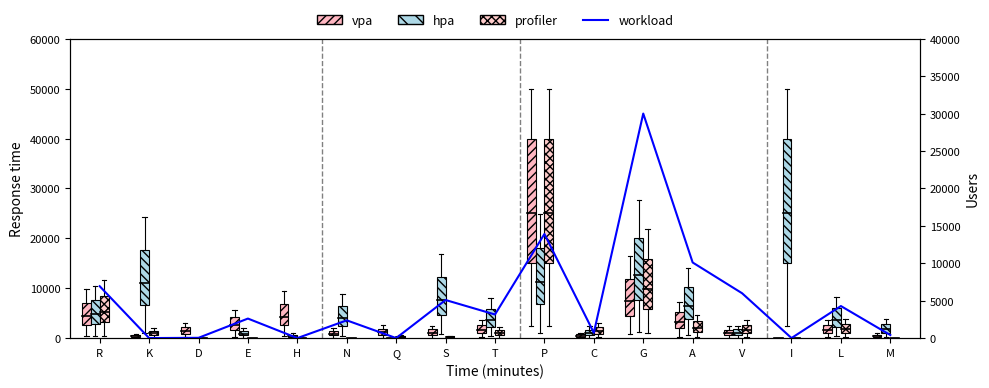

What is the average value?

5042.9